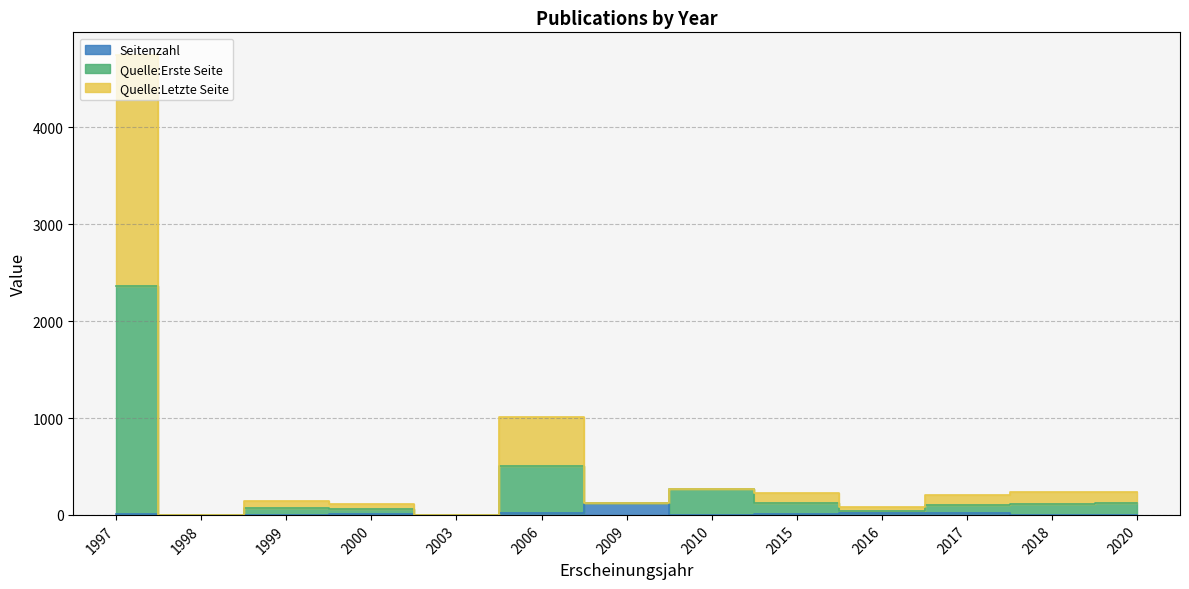

Rank the series by their maximum value, from lowest to highest.

Seitenzahl, Quelle:Erste Seite, Quelle:Letzte Seite